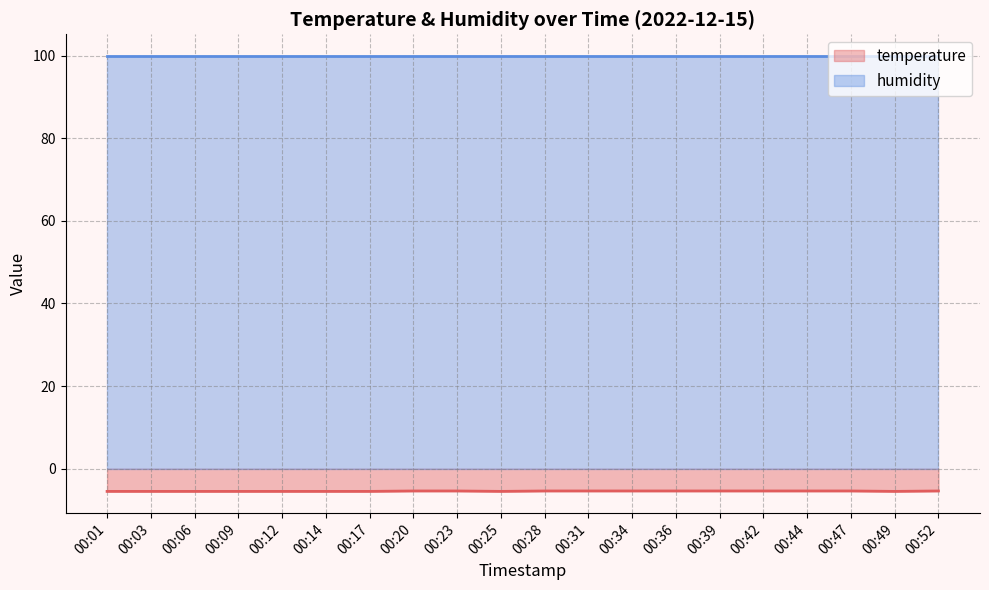

At which category does the chart reach its minimum across all series?

00:01